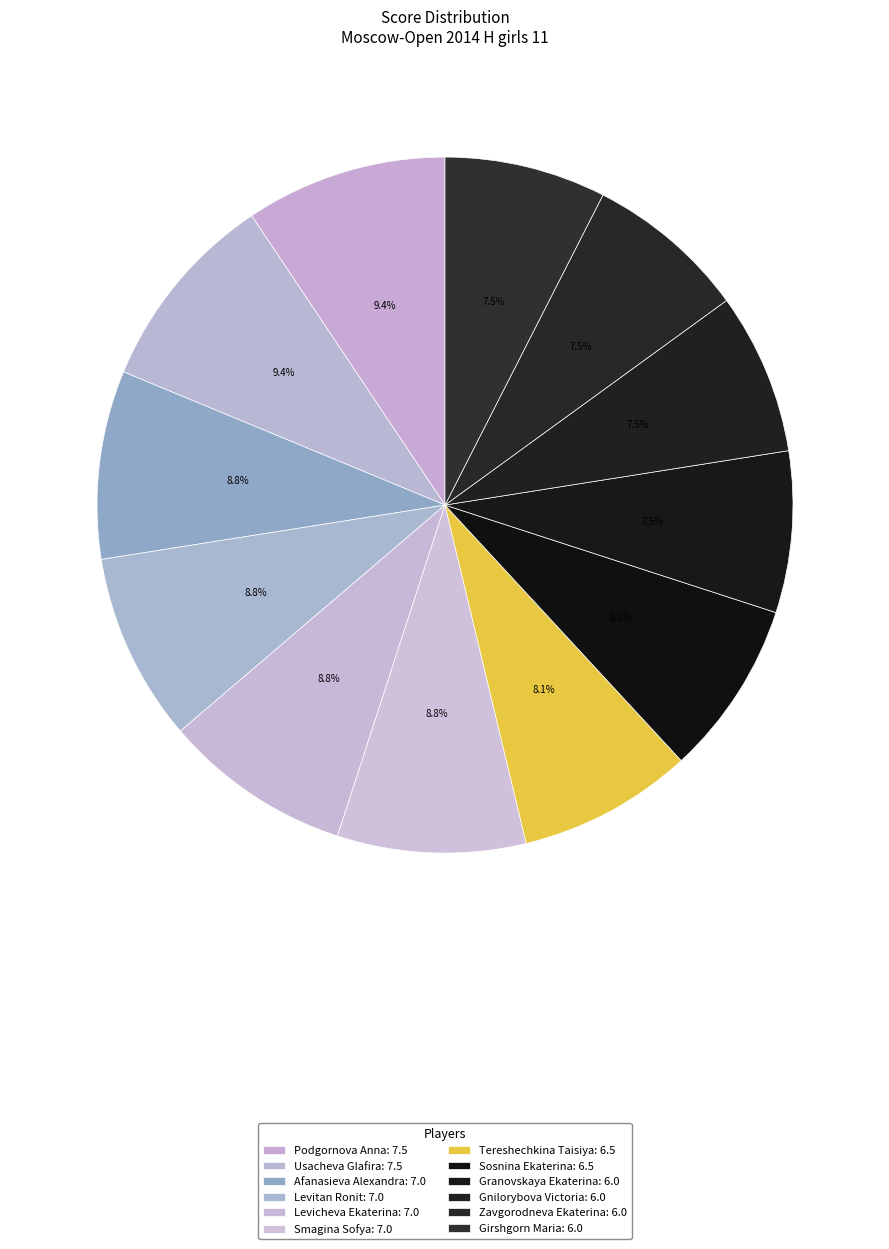

Is it true that Podgornova Anna is 1% of the pie?

False